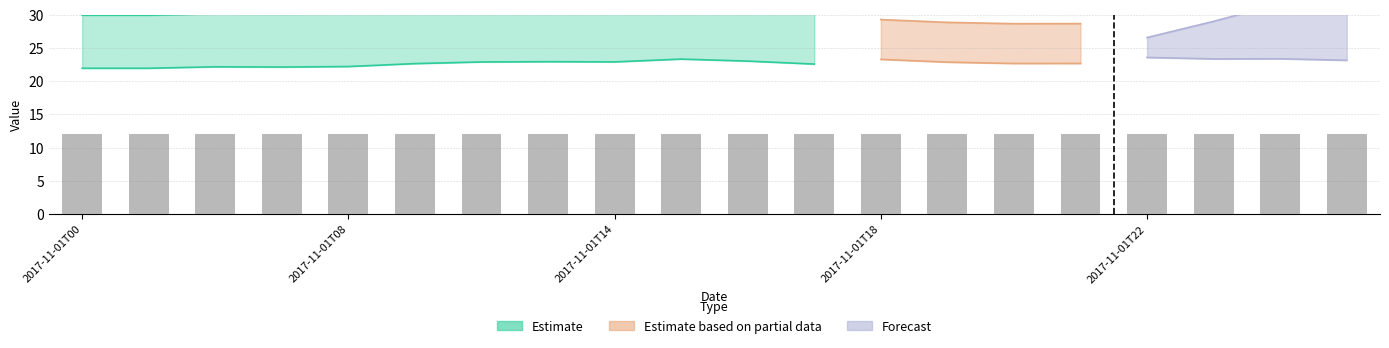

Are the bars grouped side by side (vs. stacked)?

Yes